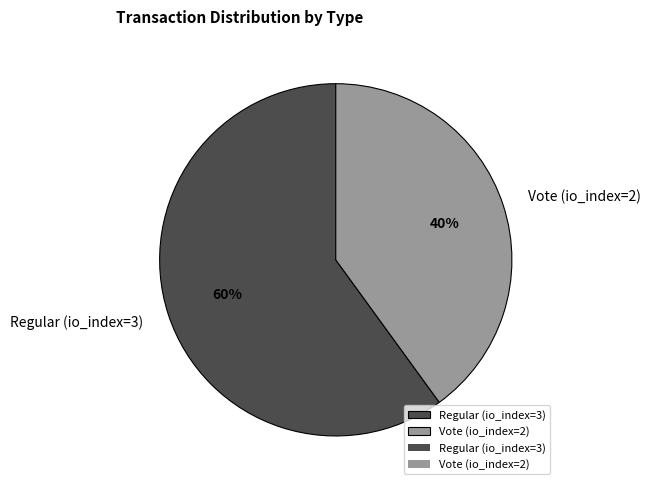

To the nearest percent, what is the combined percentage of Regular (io_index=3) and Vote (io_index=2)?

100%